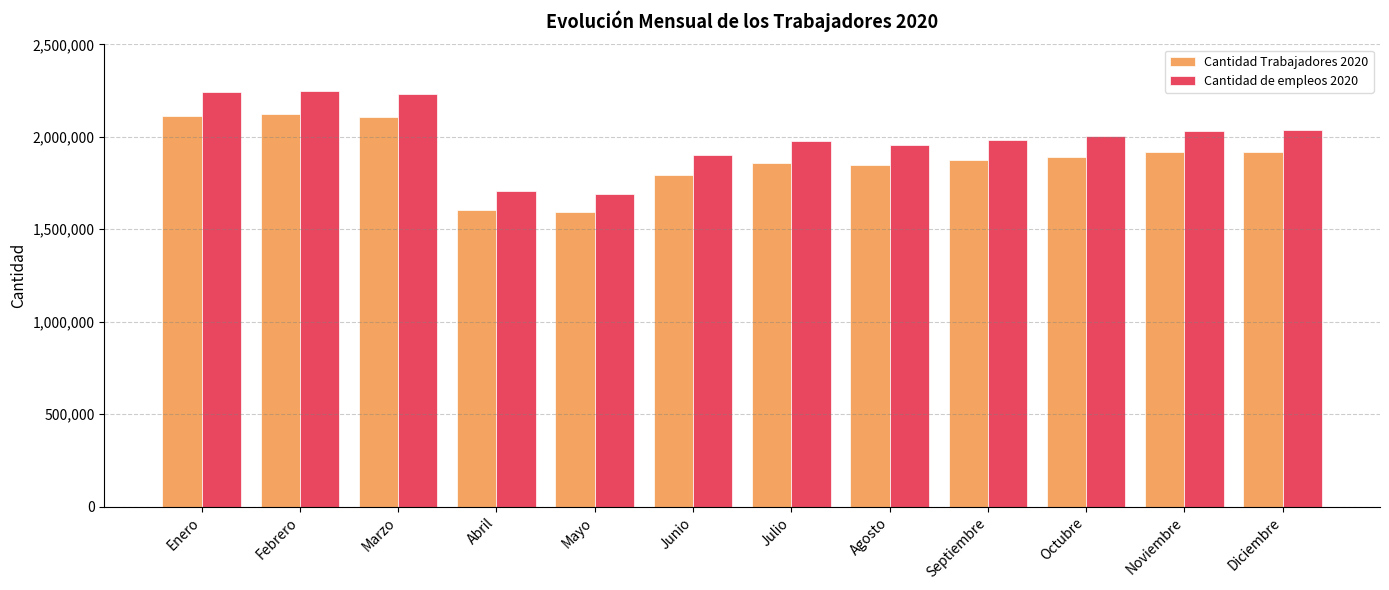

What position from the left is Marzo?

3